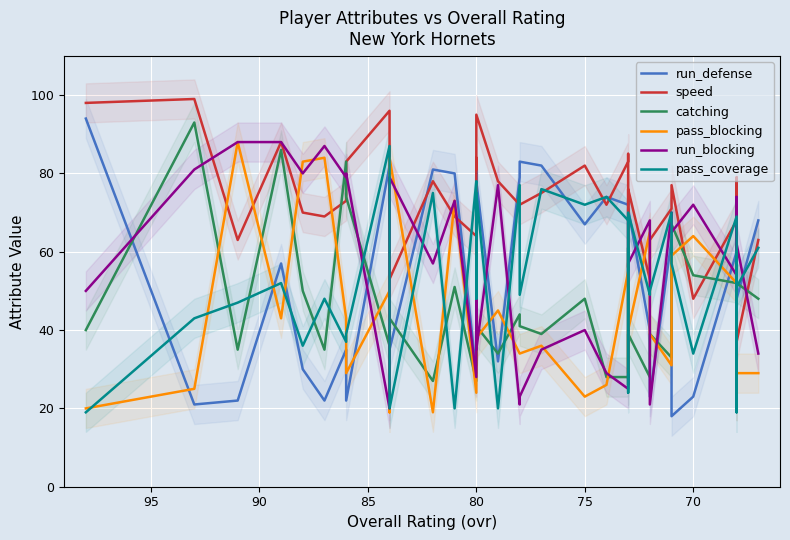

How many interior local peaks does the speed series have?

13